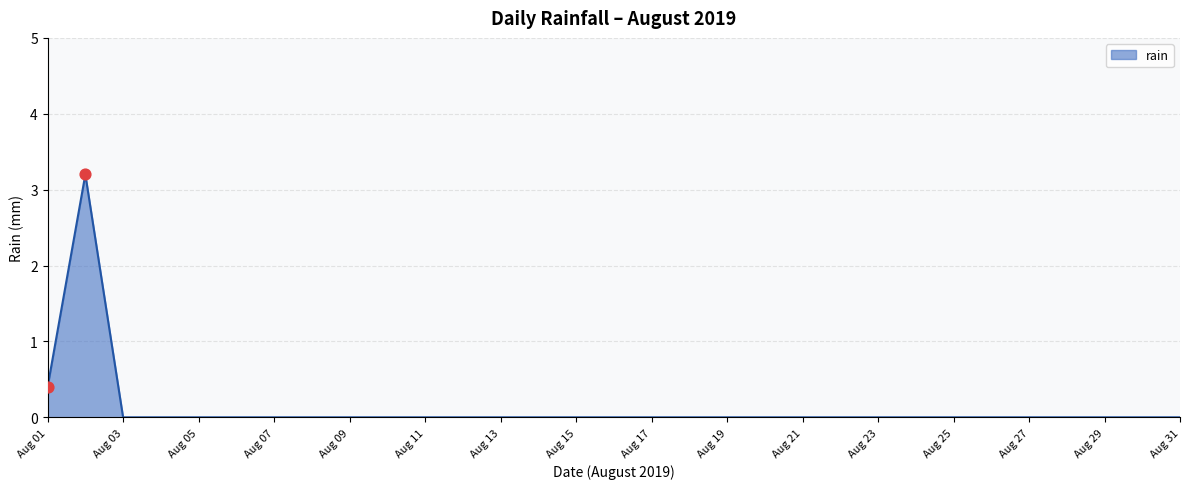

What is the maximum value shown in the chart?

3.2